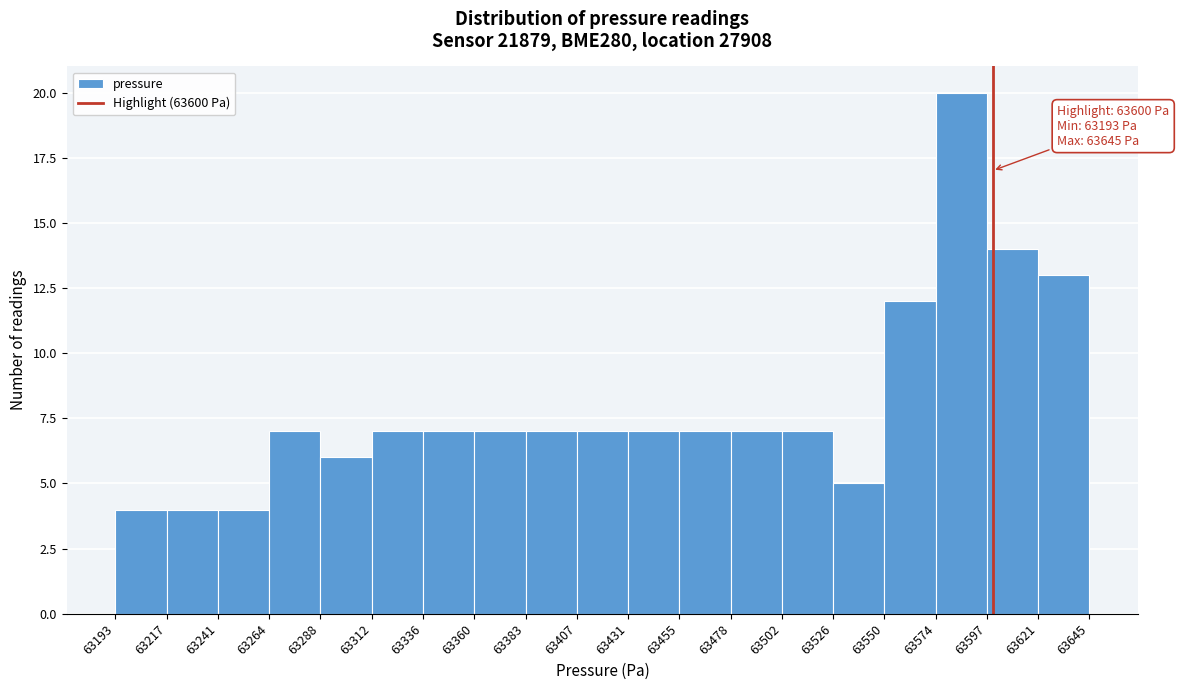

Which range on the x-axis has the tallest bar?

63574 to 63597